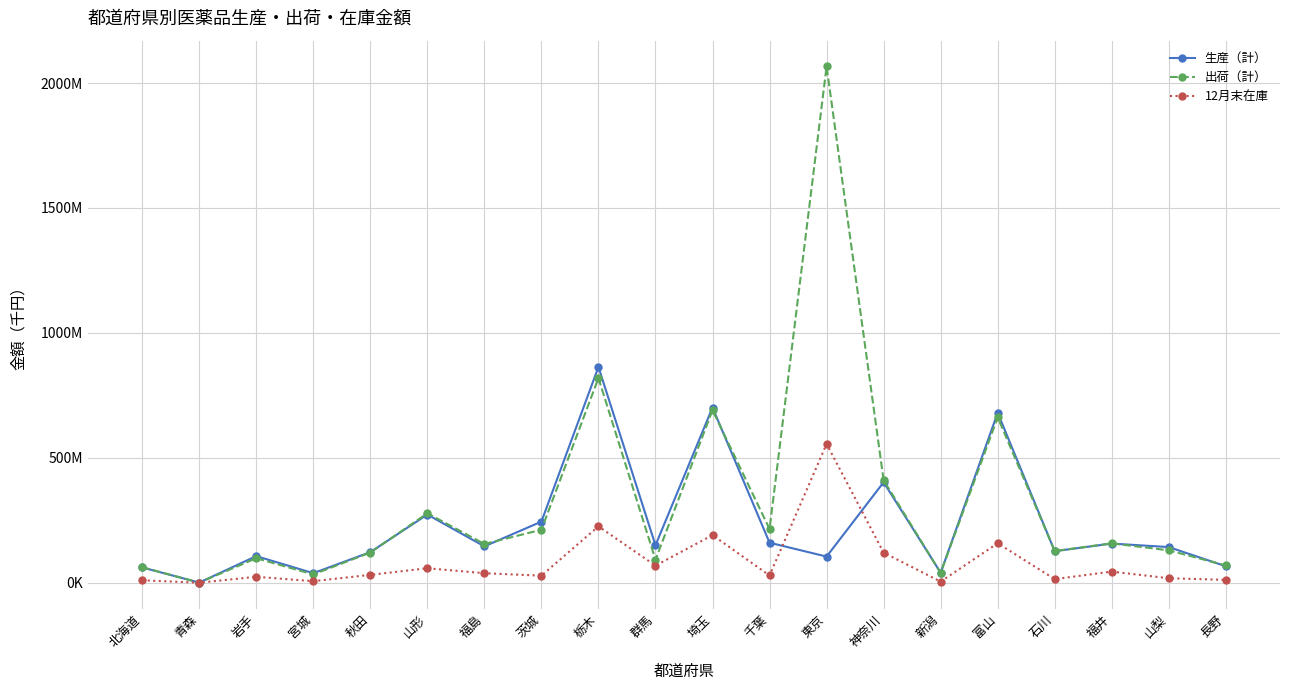

Reading left to right, what are all the values shown in this chart?

生産（計）: 61131872	536971	106523785	38267613	122486747	272913612	145586508	244581719	863801915	149813376	701319198	160193620	104690286	402265909	40039455	680088398	126218355	156780156	142659729	65926356
出荷（計）: 62297068	533470	98025113	33289611	120897431	277825579	155152514	212090318	819283399	92207945	690881654	214921725	2066396817	410392868	39355561	661975792	126706701	157657180	129716467	69282815
12月末在庫: 9848219	14591	23836804	6111708	31535265	57939007	38048185	28267535	225615879	68463052	190551943	28973353	555743782	120554354	4453504	158051302	14420538	44615664	17987302	11413958